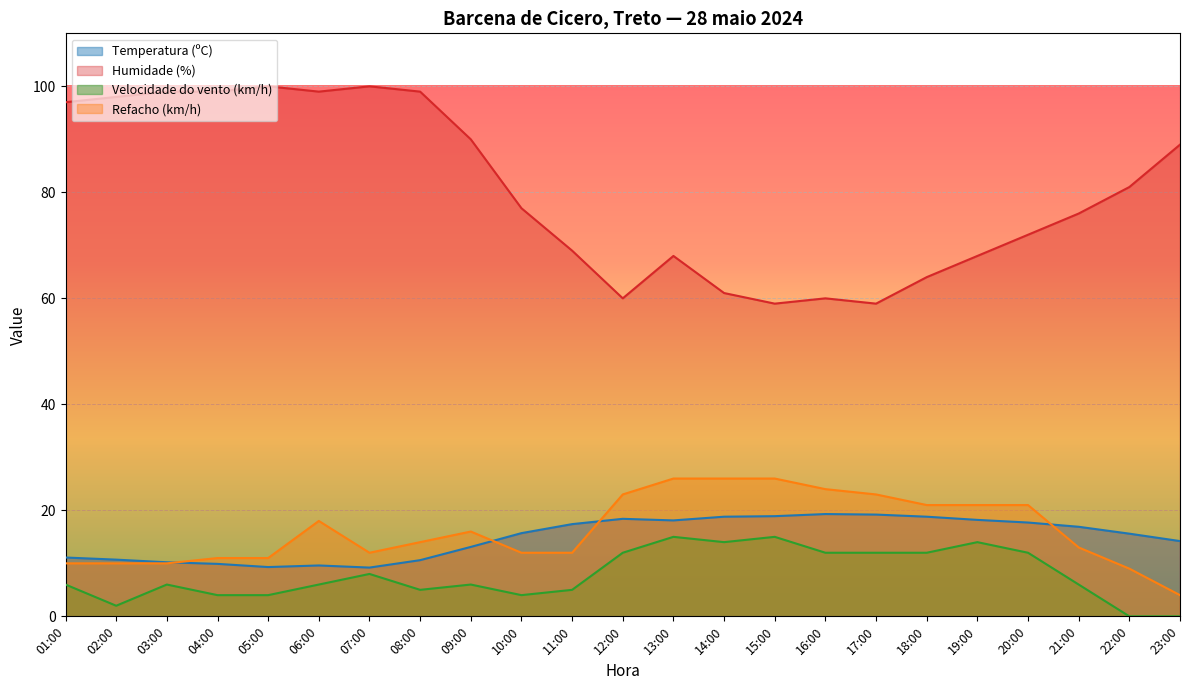

True or false: Humidade (%) and Temperatura (ºC) intersect in this chart.

False